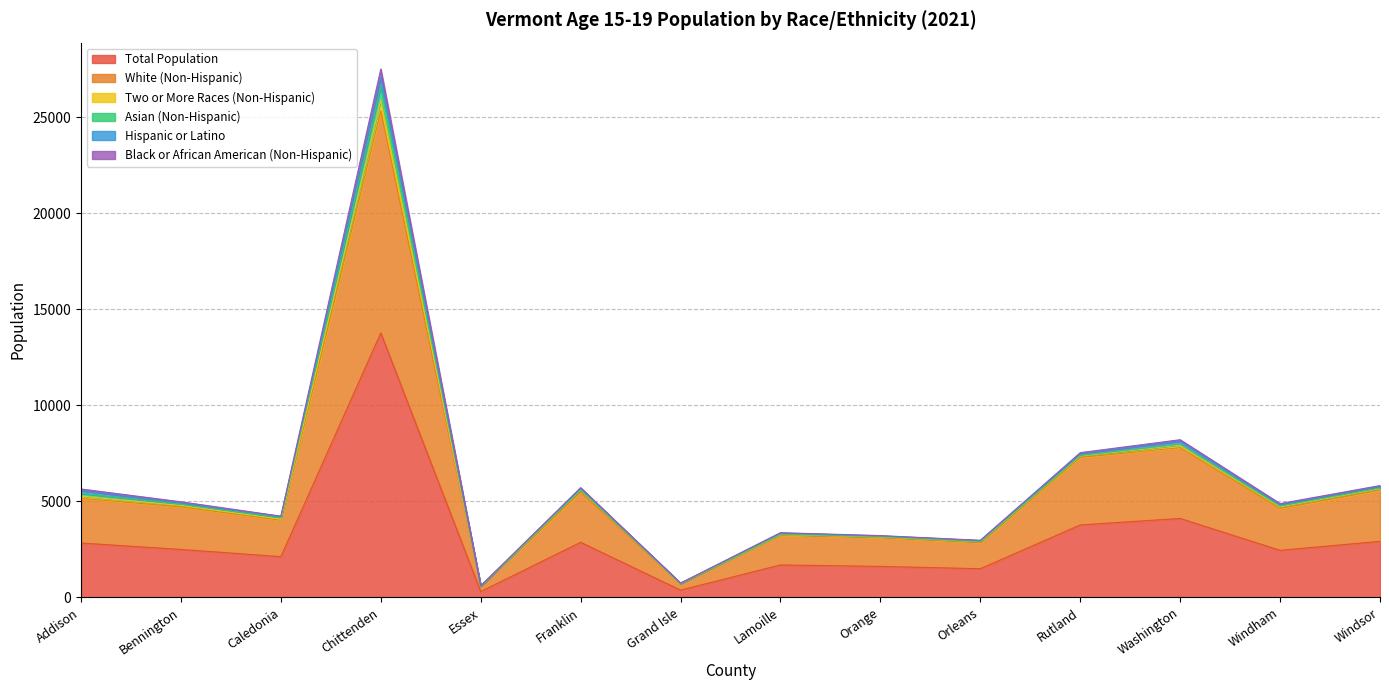

How many data points does each series have?

14